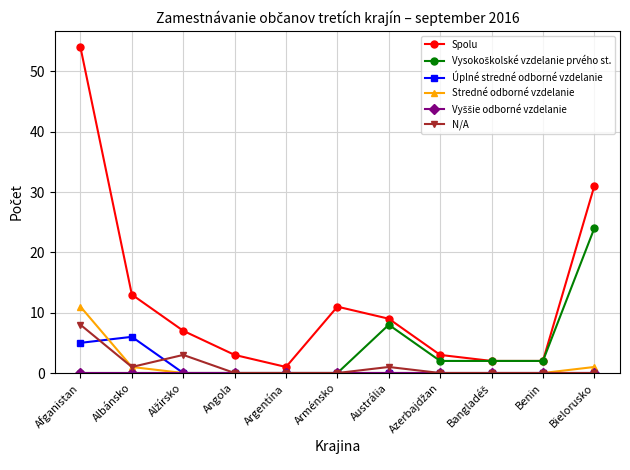

Where is the first local minimum for Spolu?

Argentína